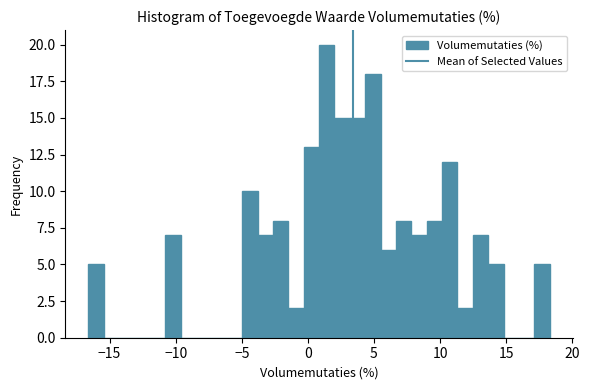

Around what value on the x-axis is the tallest bar? Give the approximate position of its centre, as read against the axis.

1.5